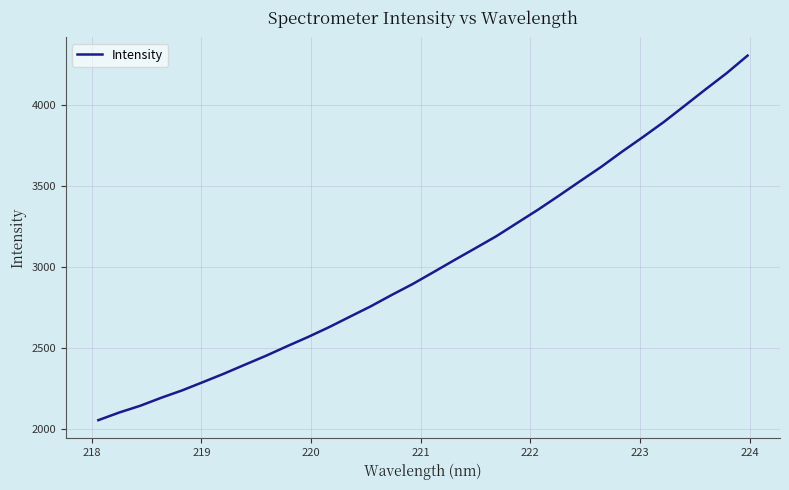

What is the greatest value displayed?

4306.1